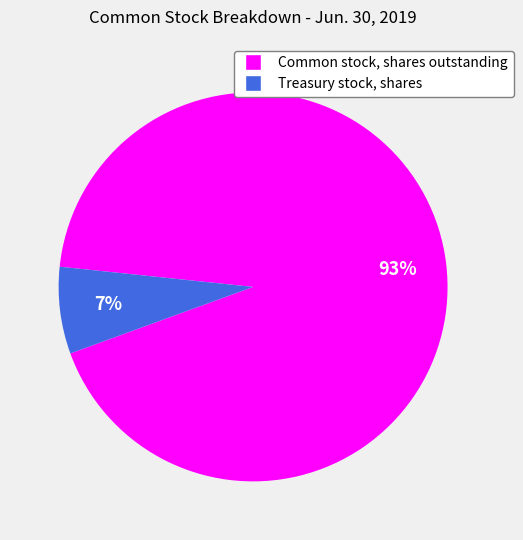

How many slices are in this pie chart?

2